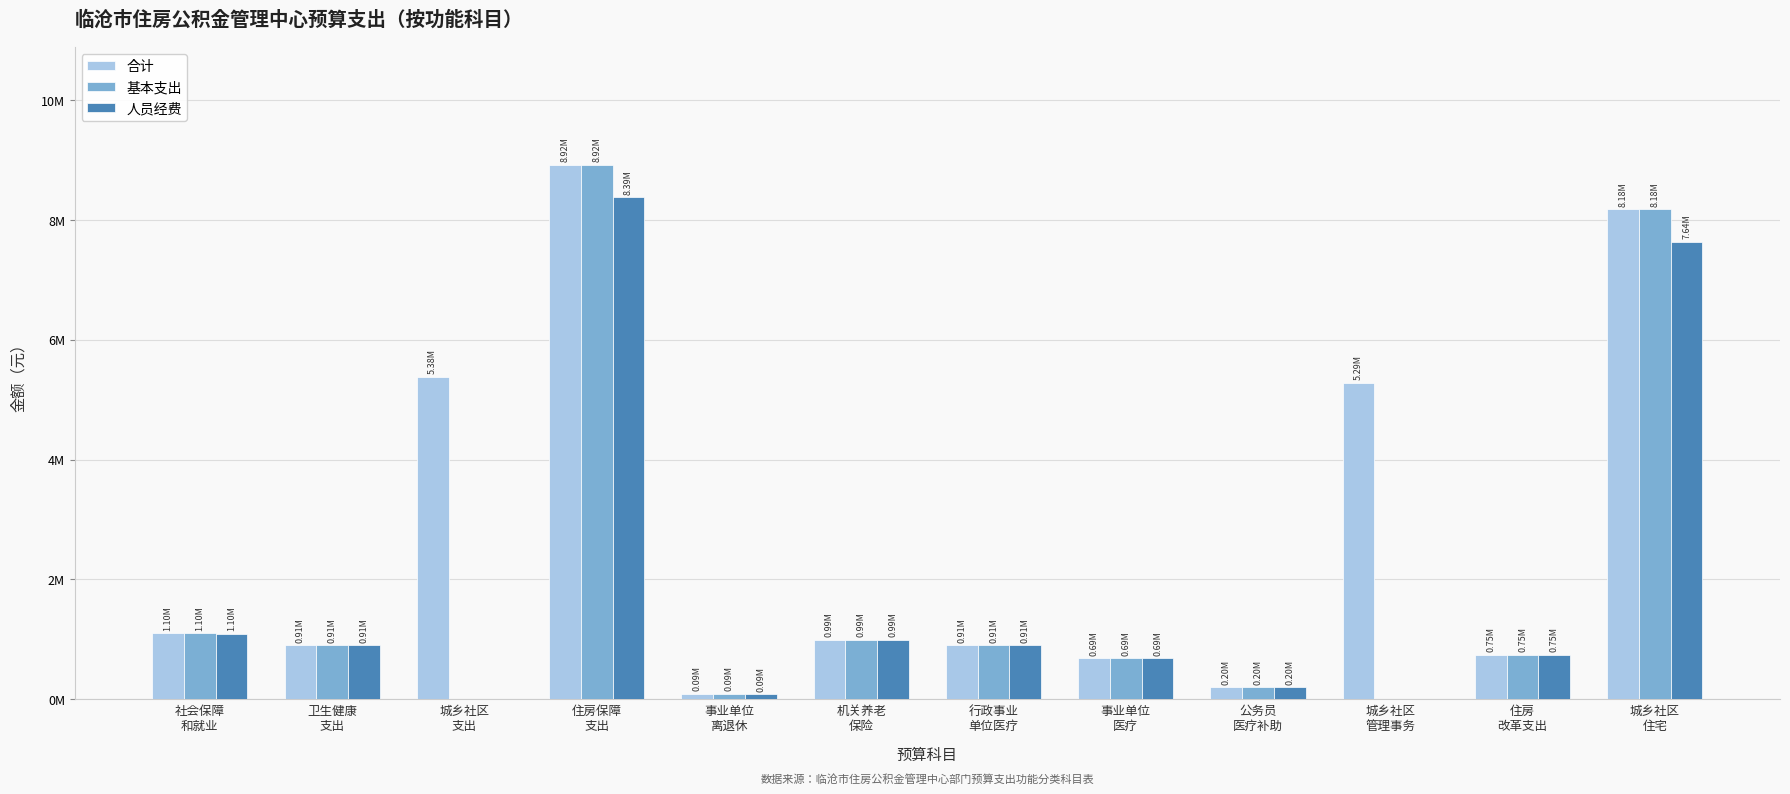

Which has a higher value, 城乡社区
支出 or 社会保障
和就业?

城乡社区
支出